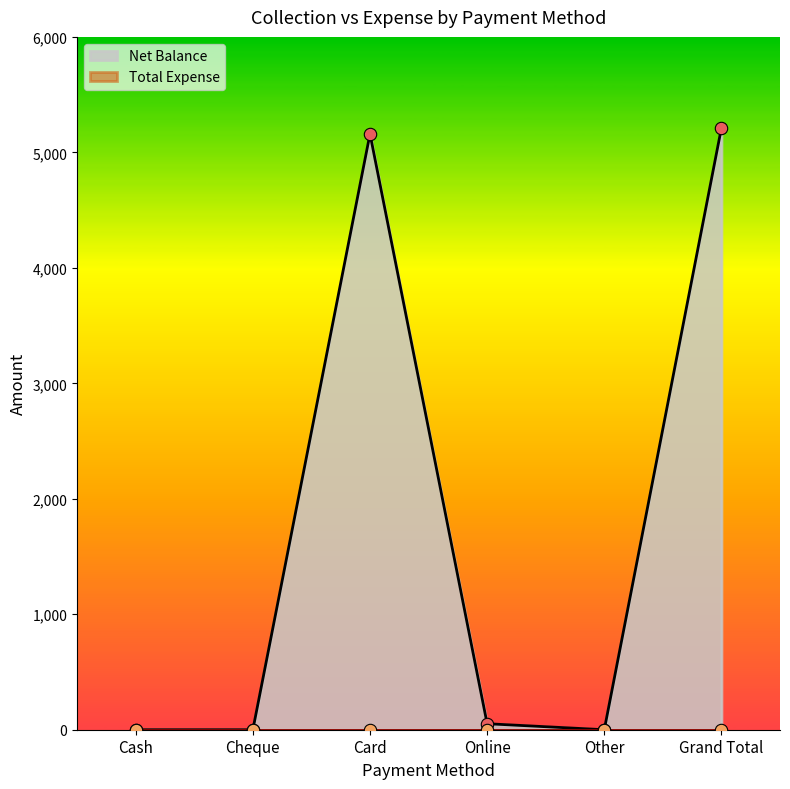

What is the change in value from Cash to Card?

+5160